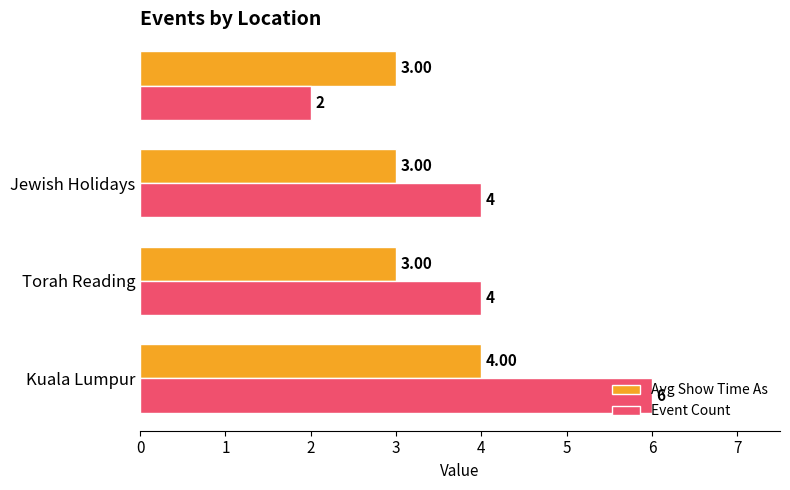

Which series has the widest spread of values?

Event Count